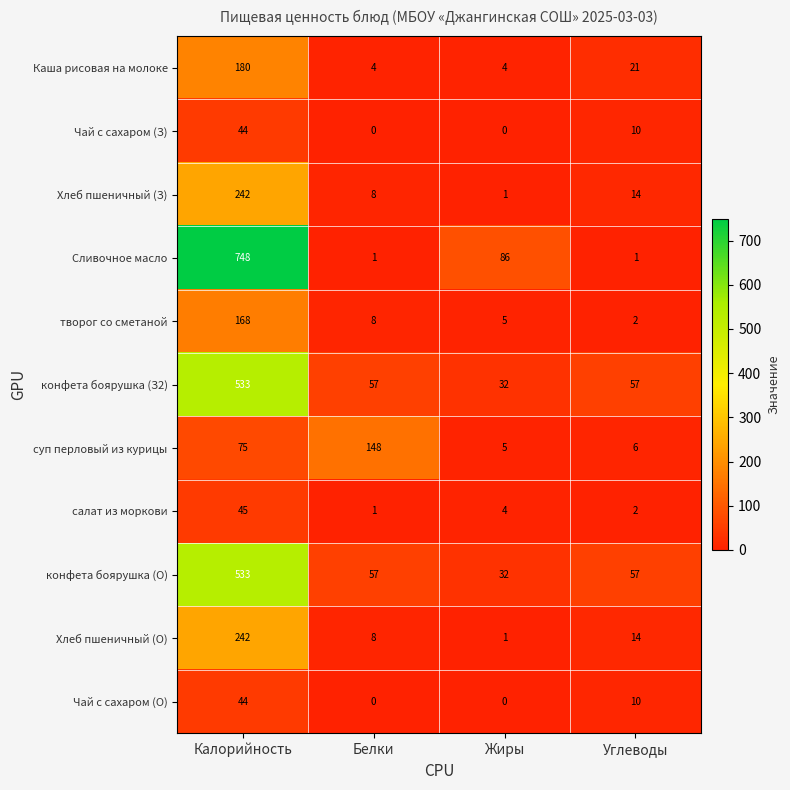

At which category is the sum across all series the highest?

Калорийность